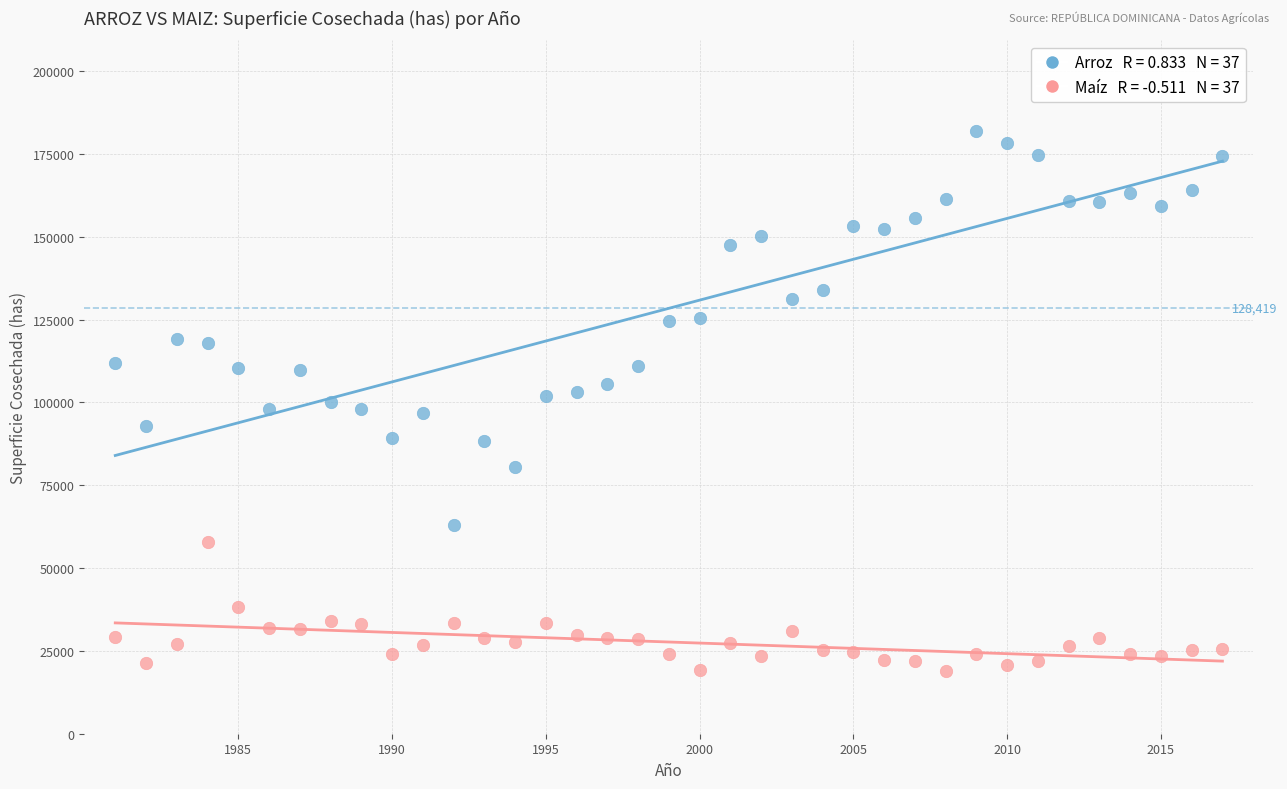

Across all data points, what is the range of Y values (max minus min)?

163061.9